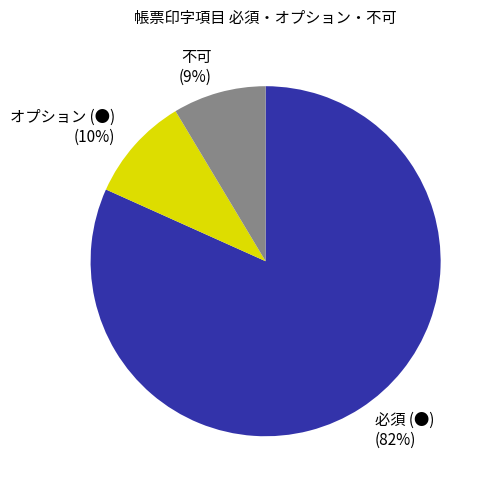

Does any single category account for the majority?

Yes